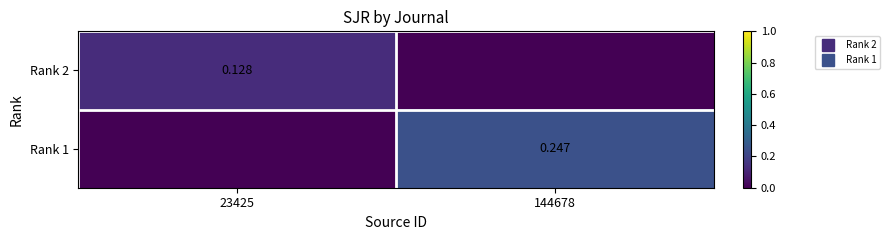

True or false: Rank 1 has a value of 0.4 at 144678.

False